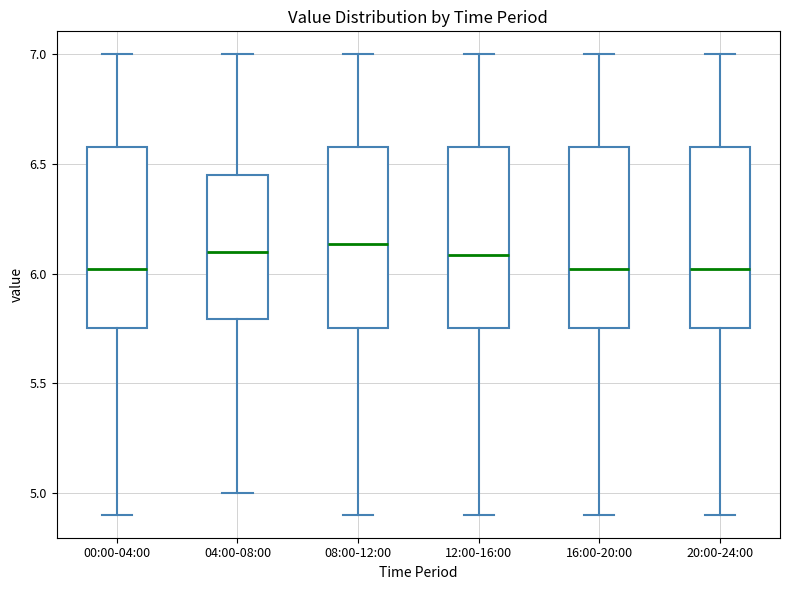

Reading left to right, transcribe this box plot: for each box, give where its median line is, the range the box spans, and where its two whiskers end, as read against the y-axis. The values are not printed on the chart, so give them approximately, as read against the axis.

00:00-04:00: median 6.00, box 5.75 to 6.60, whiskers 4.90 to 7.00
04:00-08:00: median 6.10, box 5.80 to 6.45, whiskers 5.00 to 7.00
08:00-12:00: median 6.15, box 5.75 to 6.60, whiskers 4.90 to 7.00
12:00-16:00: median 6.10, box 5.75 to 6.60, whiskers 4.90 to 7.00
16:00-20:00: median 6.00, box 5.75 to 6.60, whiskers 4.90 to 7.00
20:00-24:00: median 6.00, box 5.75 to 6.60, whiskers 4.90 to 7.00